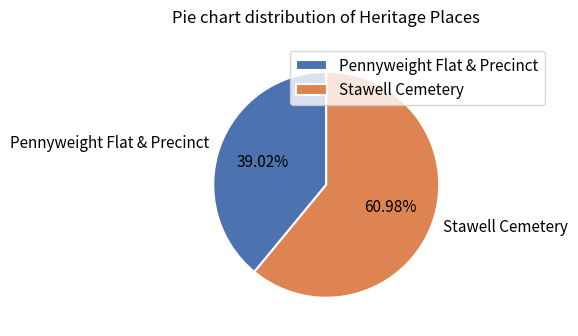

To the nearest percent, what percentage of the pie is Pennyweight Flat & Precinct?

39%